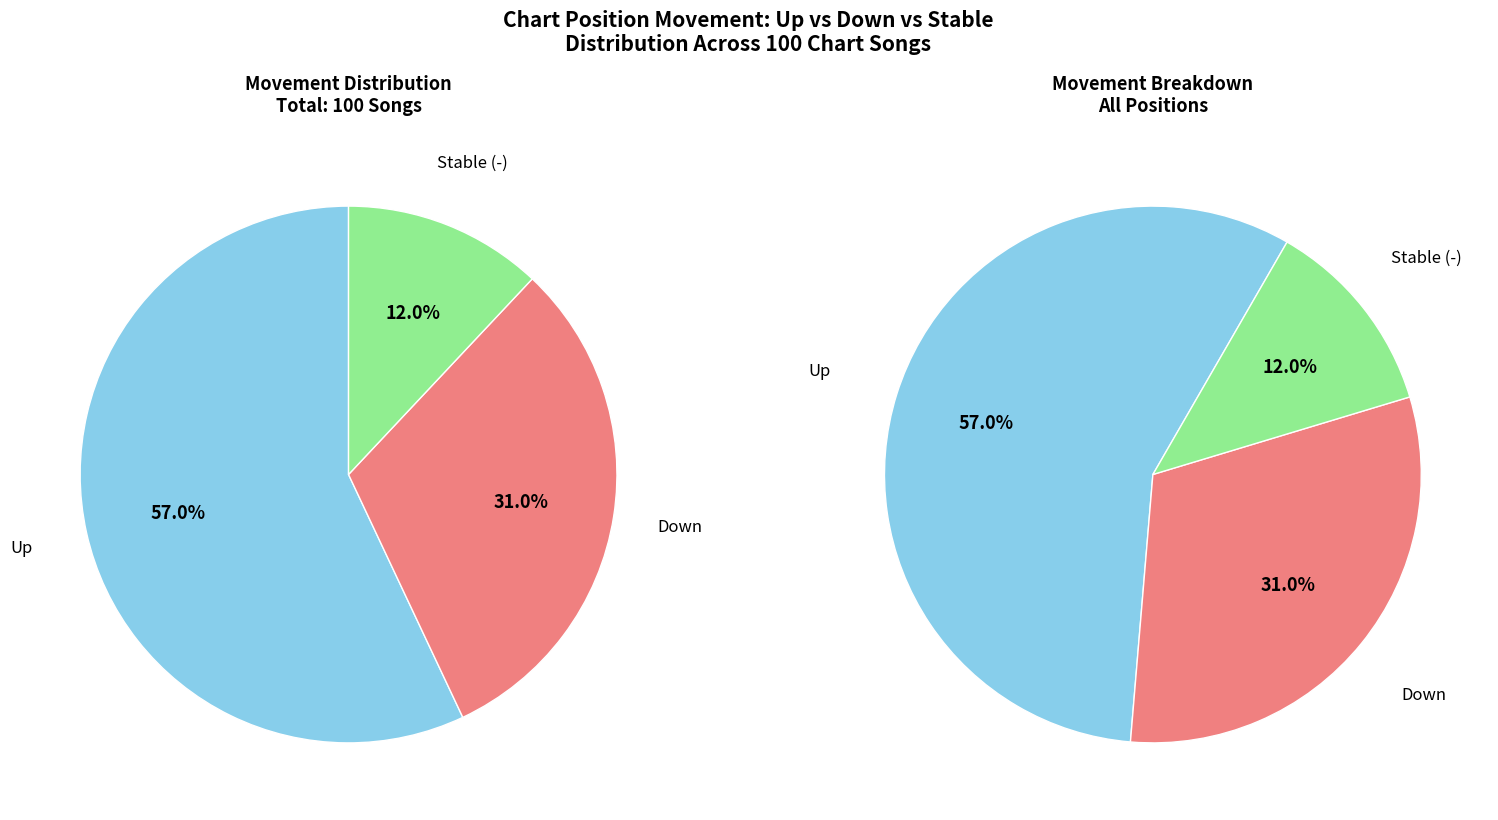

The - slice represents 1% of the pie. True or false?

False